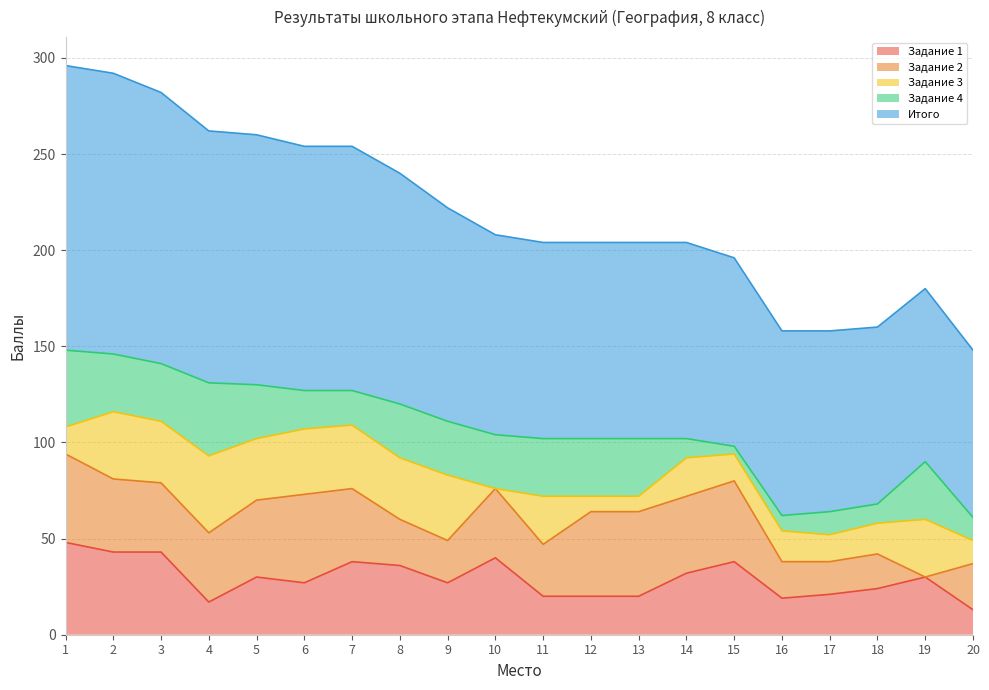

Reading right to left, list all the values displayed in this chart.

Задание 1: 20=13	19=30	18=24	17=21	16=19	15=38	14=32	13=20	12=20	11=20	10=40	9=27	8=36	7=38	6=27	5=30	4=17	3=43	2=43	1=48
Задание 2: 20=24	19=0	18=18	17=17	16=19	15=42	14=40	13=44	12=44	11=27	10=36	9=22	8=24	7=38	6=46	5=40	4=36	3=36	2=38	1=46
Задание 3: 20=12	19=30	18=16	17=14	16=16	15=14	14=20	13=8	12=8	11=25	10=0	9=34	8=32	7=33	6=34	5=32	4=40	3=32	2=35	1=14
Задание 4: 20=12	19=30	18=10	17=12	16=8	15=4	14=10	13=30	12=30	11=30	10=28	9=28	8=28	7=18	6=20	5=28	4=38	3=30	2=30	1=40
Итого: 20=87	19=90	18=92	17=94	16=96	15=98	14=102	13=102	12=102	11=102	10=104	9=111	8=120	7=127	6=127	5=130	4=131	3=141	2=146	1=148